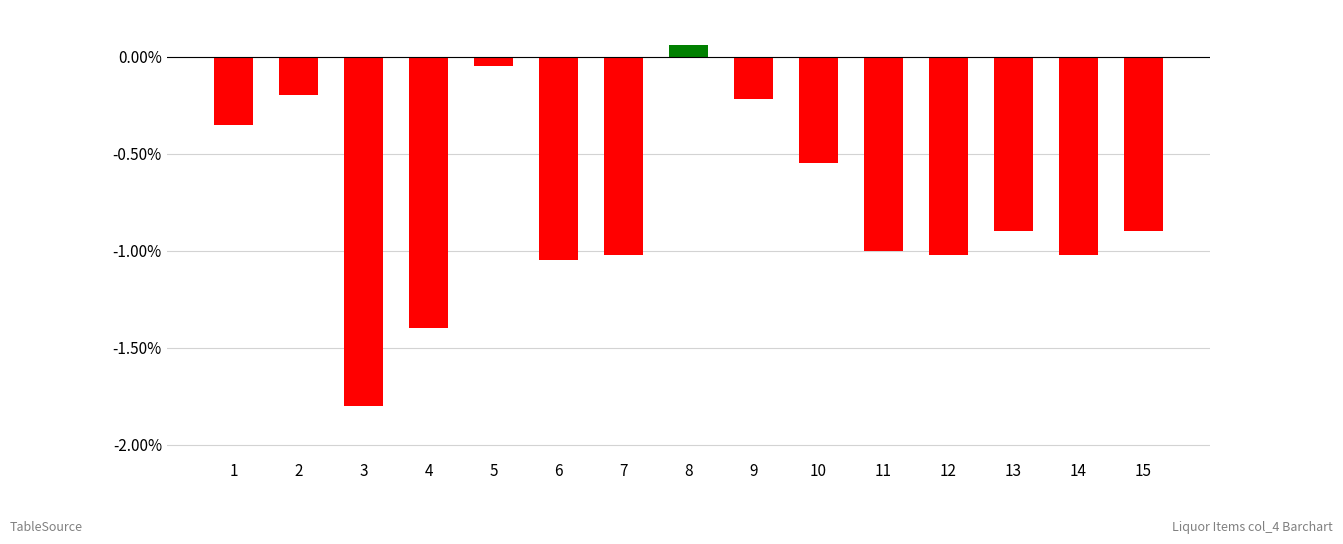

Is it true that the value at 12 is -1.8?

False